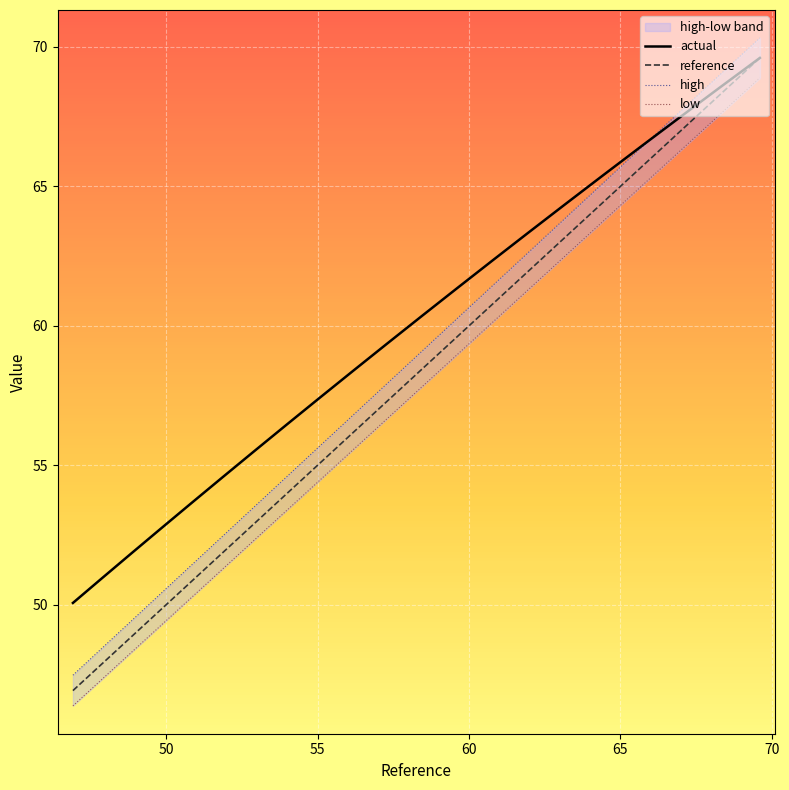

What is the highest value of the reference series?

69.6